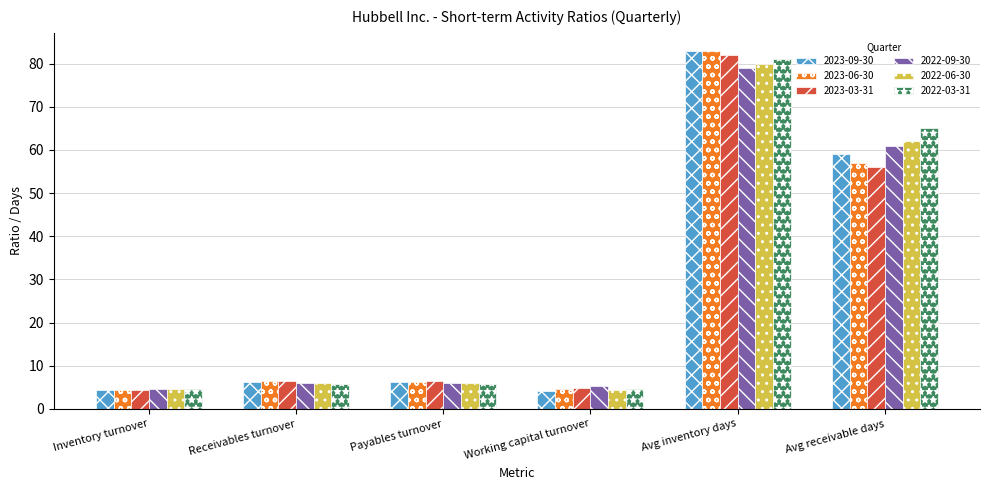

Where is 2023-09-30 nearest to the value 43?

Avg receivable days